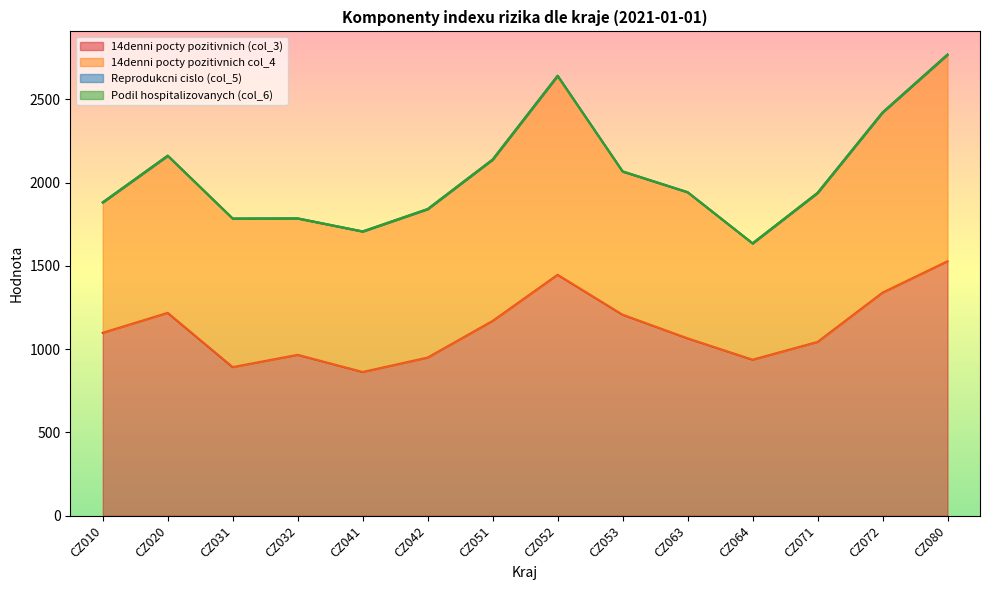

At CZ031, list the series in order from smallest to largest.

Podil hospitalizovanych (col_6), Reprodukcni cislo (col_5), 14denni pocty pozitivnich col_4, 14denni pocty pozitivnich (col_3)